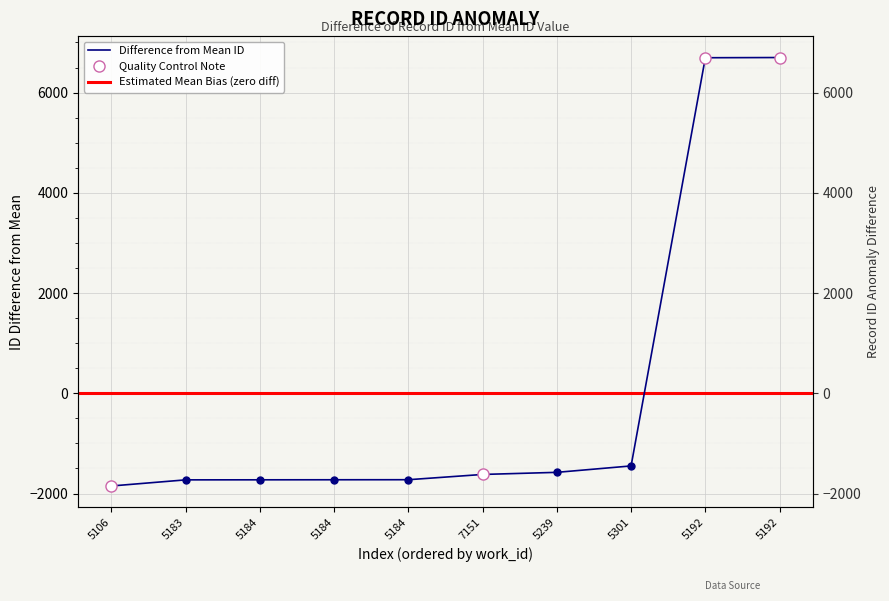

Which has a higher value, 5192 or 5106?

5192